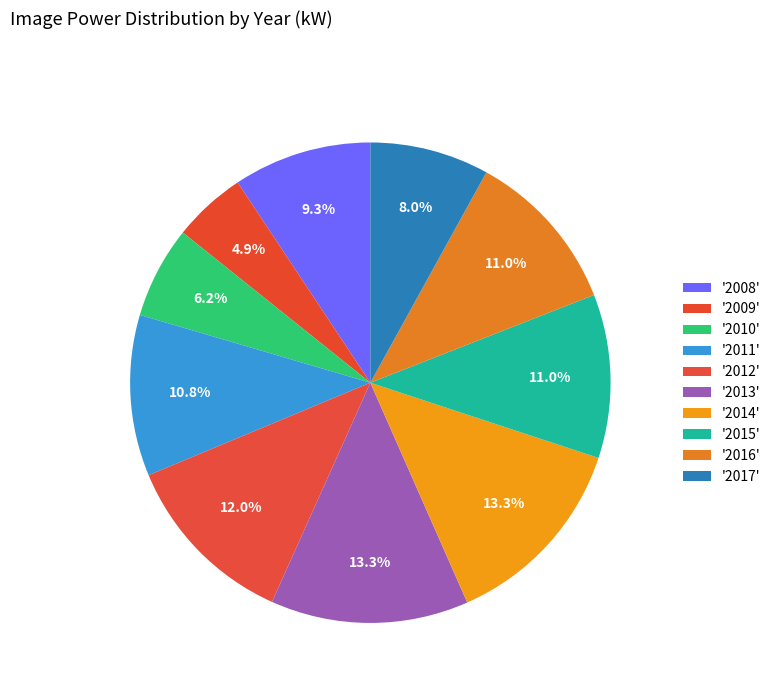

Count the number of slices in the pie.

10